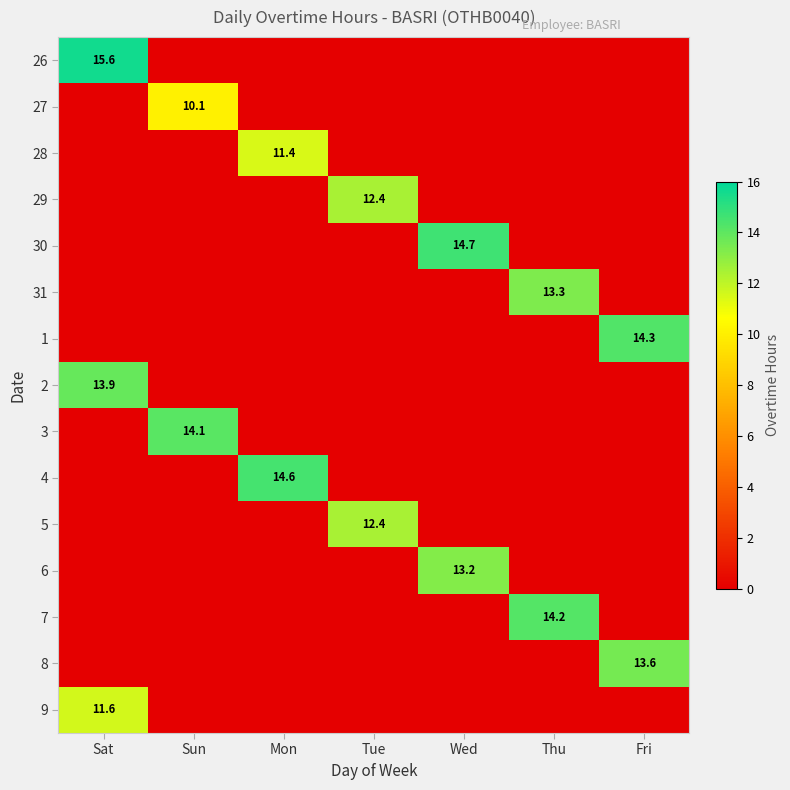

At which category is the sum across all series the highest?

Sat